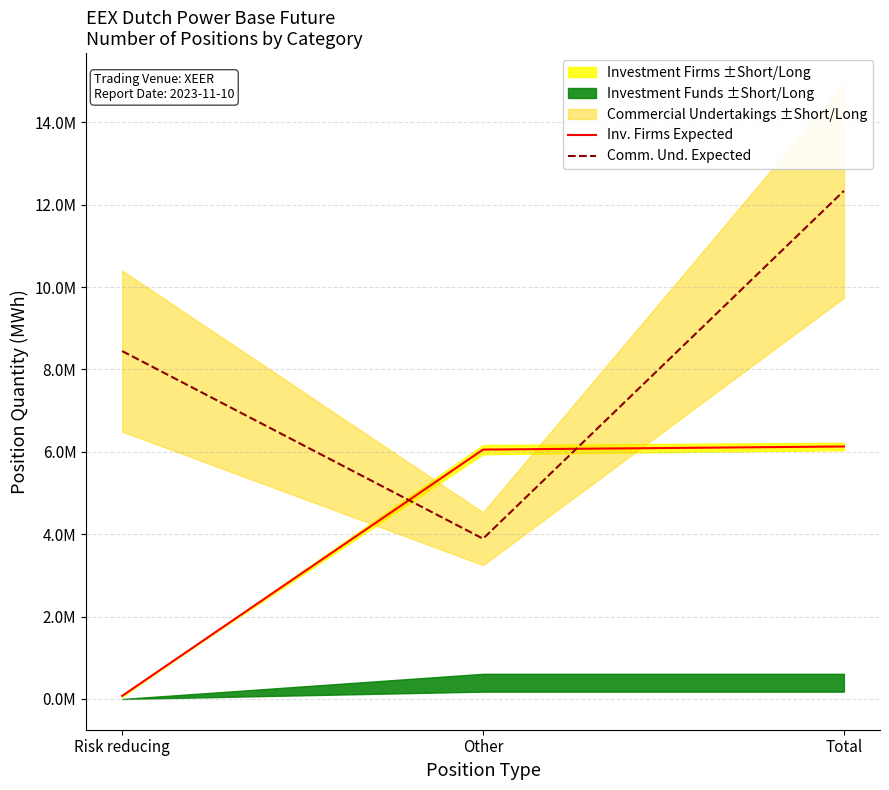

What is the label of the 1st point from the left?

Risk reducing